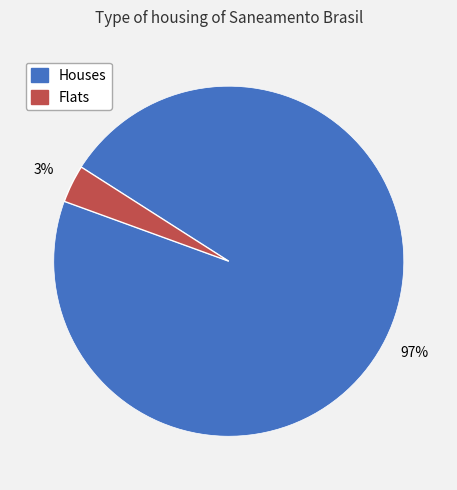

To the nearest percent, what is the average slice percentage?

50%